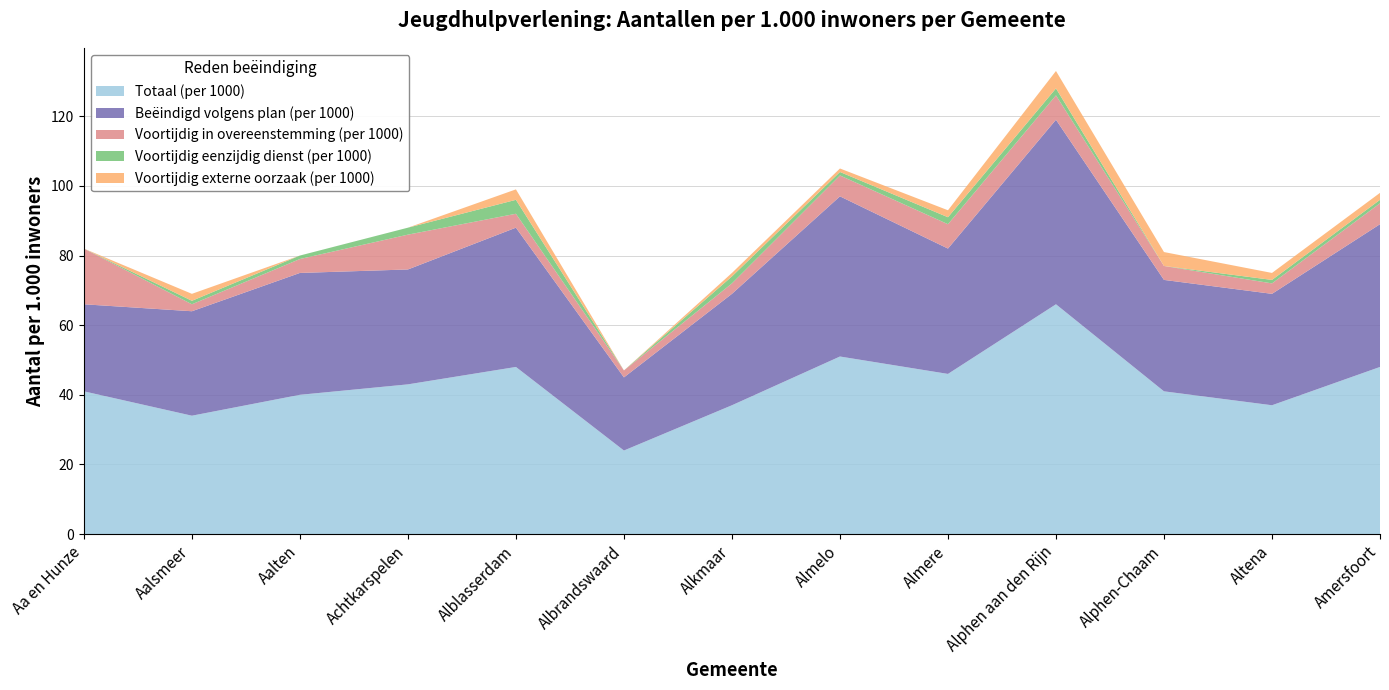

Reading right to left, list all the values displayed in this chart.

Totaal (per 1000): Amersfoort=48	Altena=37	Alphen-Chaam=41	Alphen aan den Rijn=66	Almere=46	Almelo=51	Alkmaar=37	Albrandswaard=24	Alblasserdam=48	Achtkarspelen=43	Aalten=40	Aalsmeer=34	Aa en Hunze=41
Beëindigd volgens plan (per 1000): Amersfoort=41	Altena=32	Alphen-Chaam=32	Alphen aan den Rijn=53	Almere=36	Almelo=46	Alkmaar=32	Albrandswaard=21	Alblasserdam=40	Achtkarspelen=33	Aalten=35	Aalsmeer=30	Aa en Hunze=25
Voortijdig in overeenstemming (per 1000): Amersfoort=6	Altena=3	Alphen-Chaam=4	Alphen aan den Rijn=7	Almere=7	Almelo=6	Alkmaar=3	Albrandswaard=2	Alblasserdam=4	Achtkarspelen=10	Aalten=4	Aalsmeer=2	Aa en Hunze=16
Voortijdig eenzijdig dienst (per 1000): Amersfoort=1	Altena=1	Alphen-Chaam=0	Alphen aan den Rijn=2	Almere=2	Almelo=1	Alkmaar=2	Albrandswaard=0	Alblasserdam=4	Achtkarspelen=2	Aalten=1	Aalsmeer=1	Aa en Hunze=0
Voortijdig externe oorzaak (per 1000): Amersfoort=2	Altena=2	Alphen-Chaam=4	Alphen aan den Rijn=5	Almere=2	Almelo=1	Alkmaar=1	Albrandswaard=0	Alblasserdam=3	Achtkarspelen=0	Aalten=0	Aalsmeer=2	Aa en Hunze=0